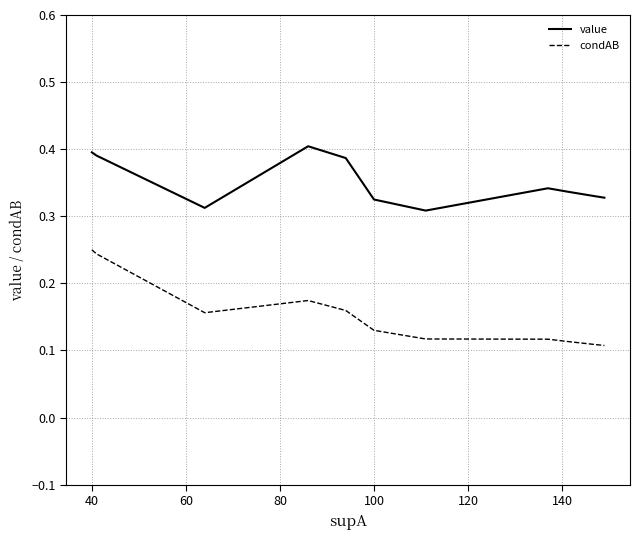

What is the value of the condAB point at the 8th from the left?

0.1